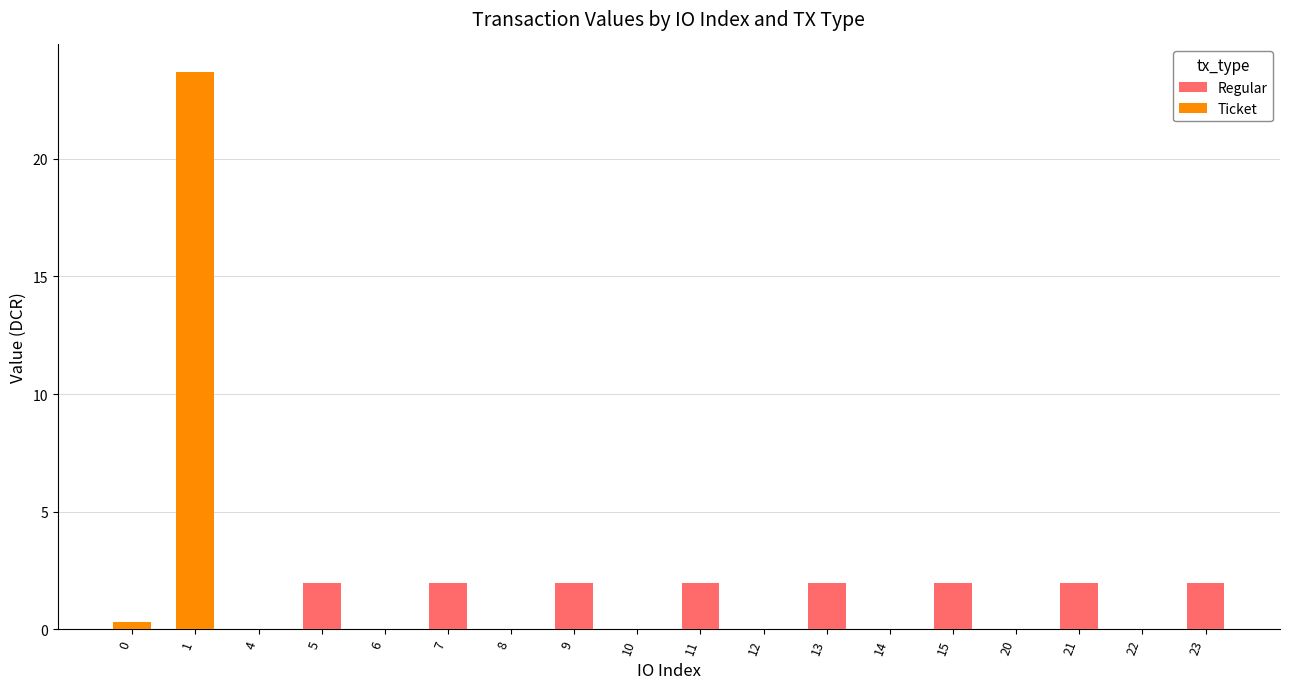

Is it true that Regular equals 3.2 at 5?

False